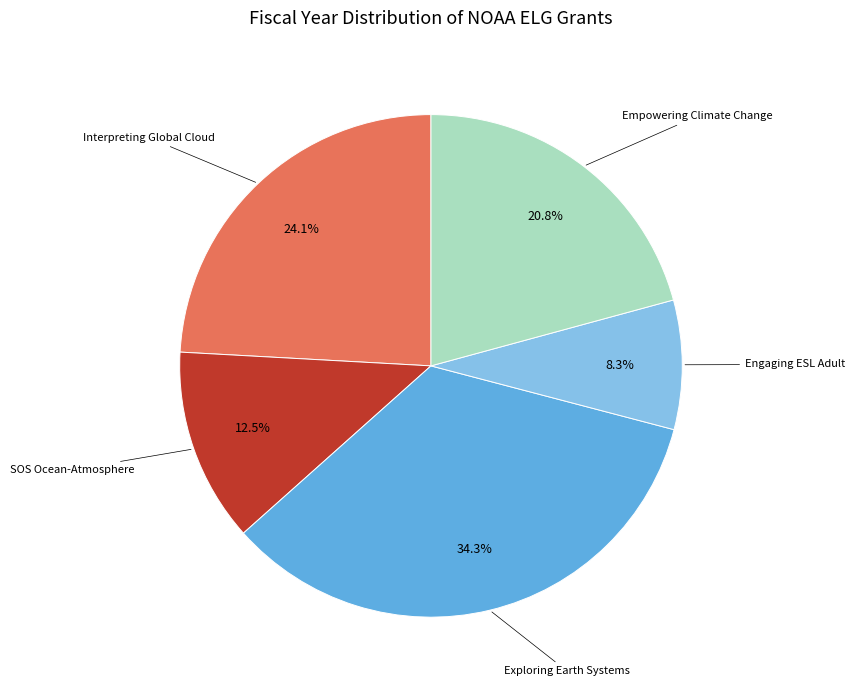

Does any single category account for the majority?

No